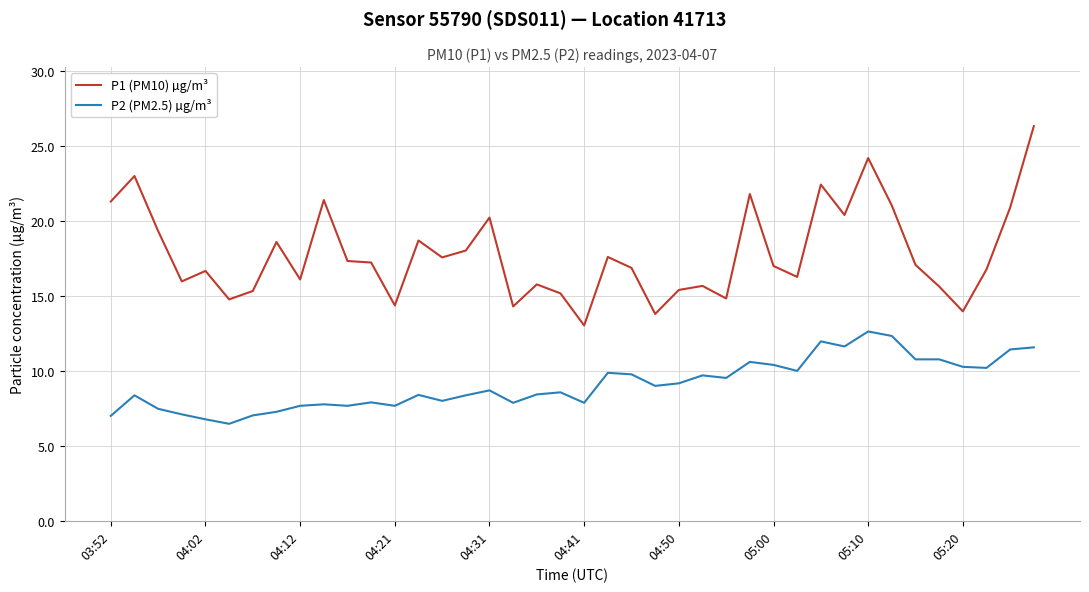

Which series has the largest range (max minus min)?

P1 (PM10) µg/m³